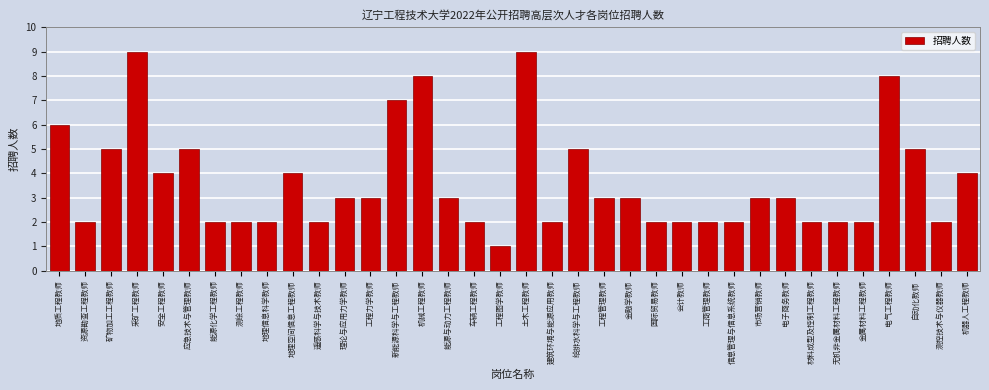

What is the difference between the maximum and minimum values?

8